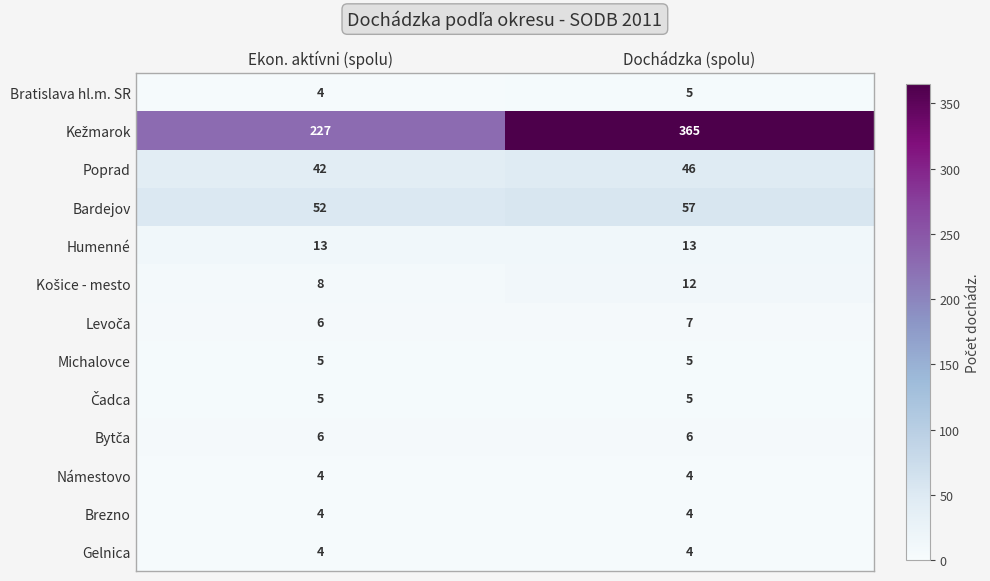

What is the average value of the Humenné series?

13